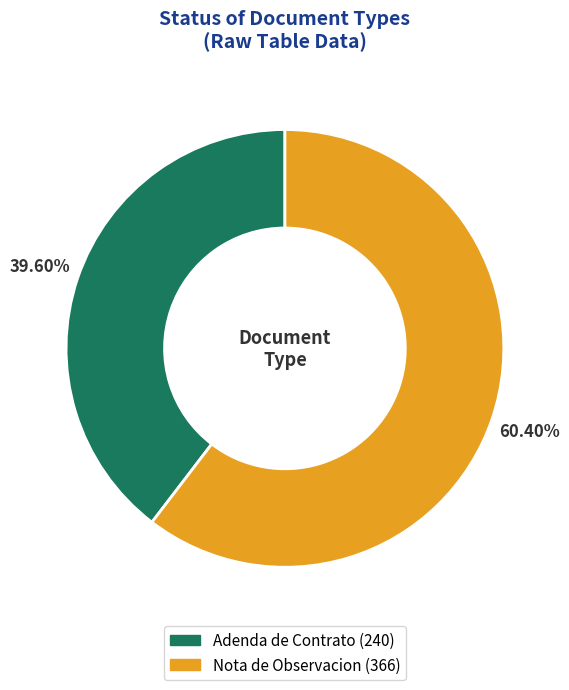

What percentage is the Nota de Observacion slice, to the nearest percent?

60%